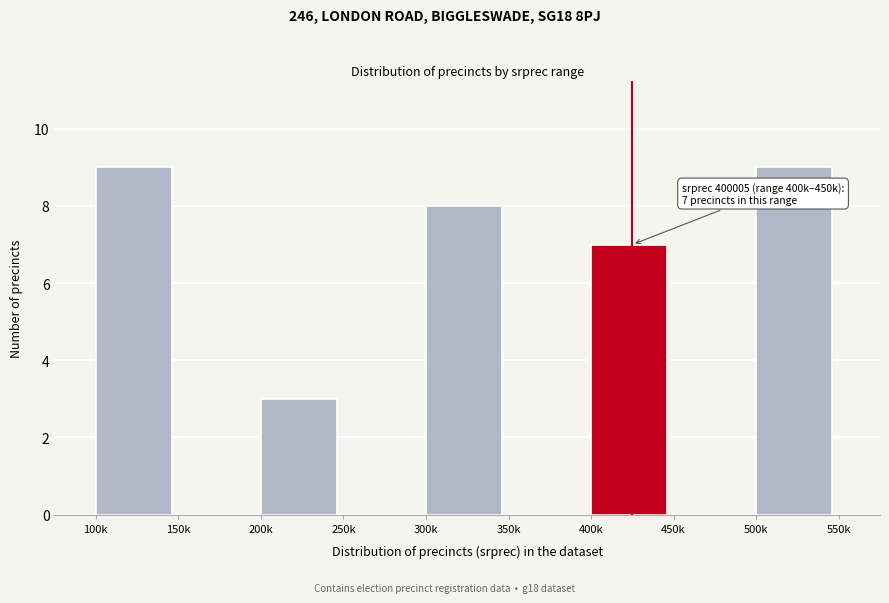

Reading right to left, transcribe all the data shown in this chart.

500k=9	450k=0	400k=7	350k=0	300k=8	250k=0	200k=3	150k=0	100k=9